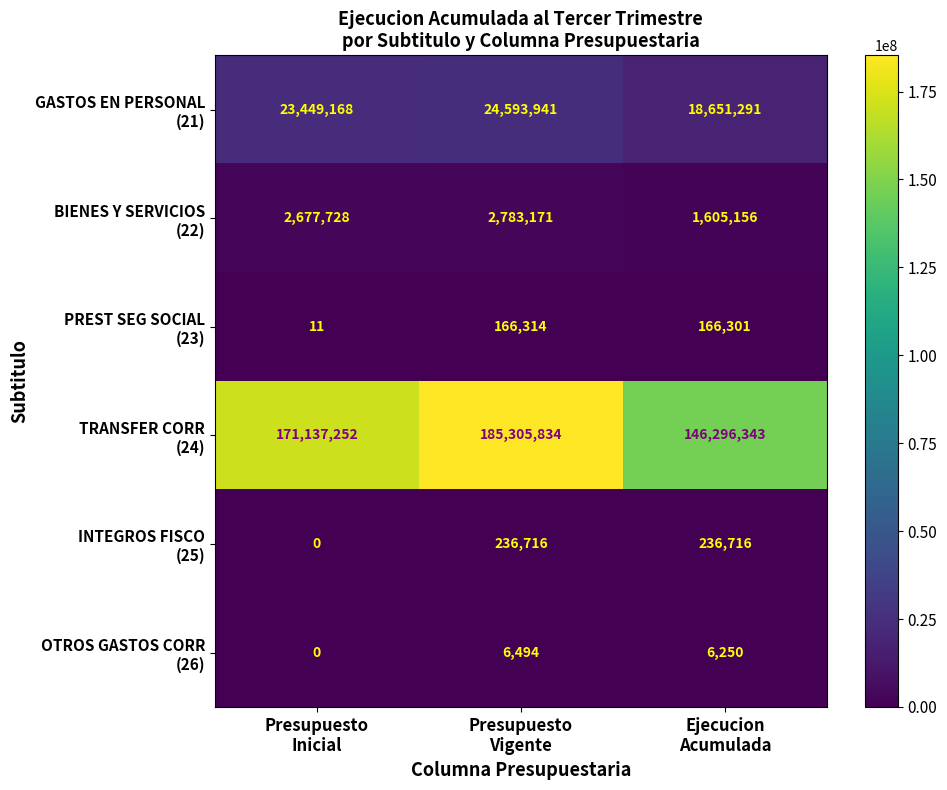

At how many categories does at least one series exceed 116709989?

3